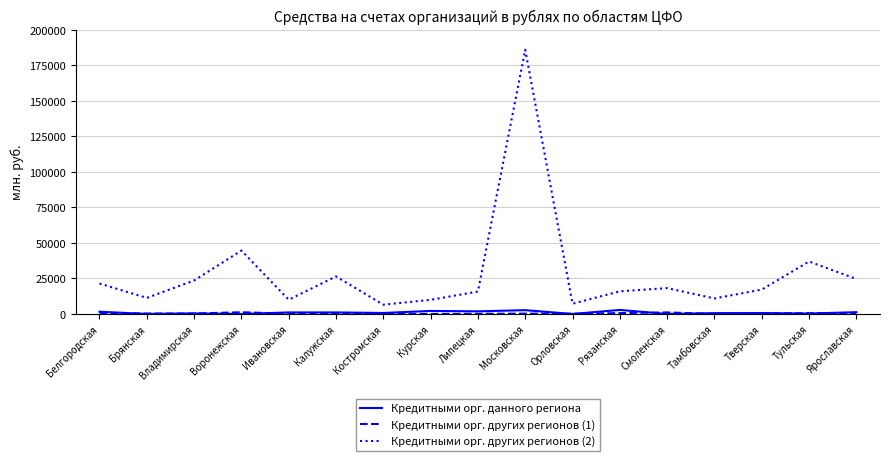

Is it true that Кредитными орг. других регионов (2) equals 44612 at Воронежская?

True